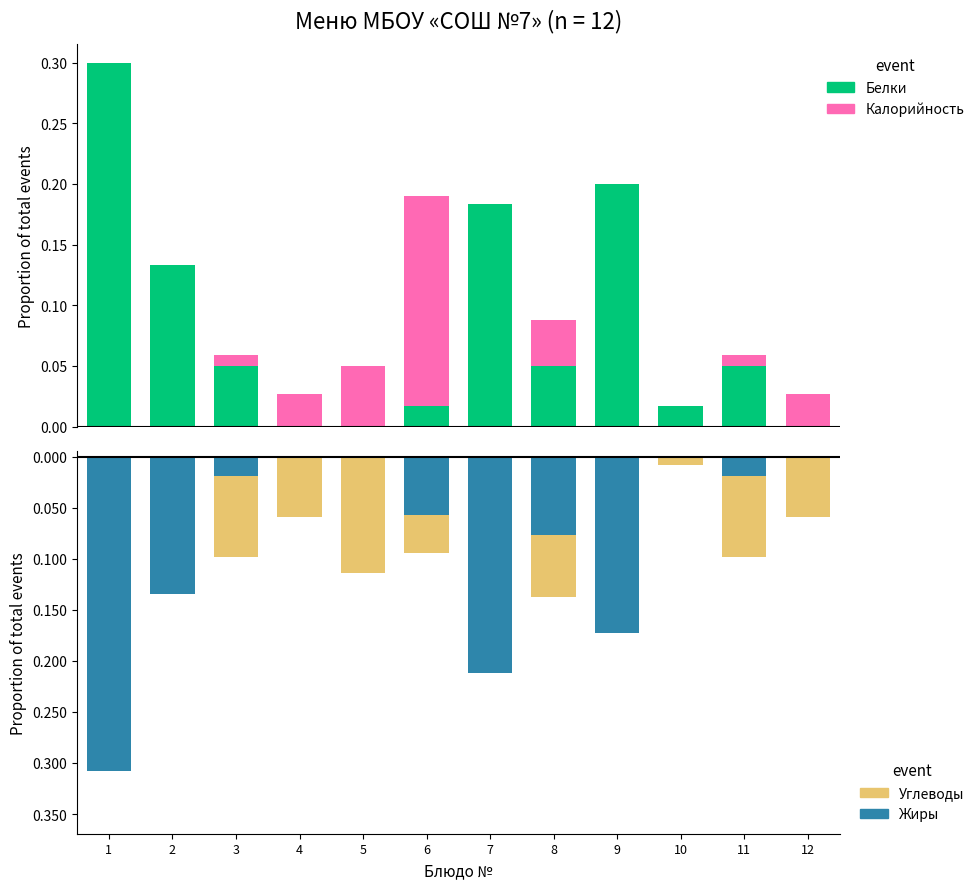

What is the value of the Калорийность bar at the 3rd from the left?

0.1